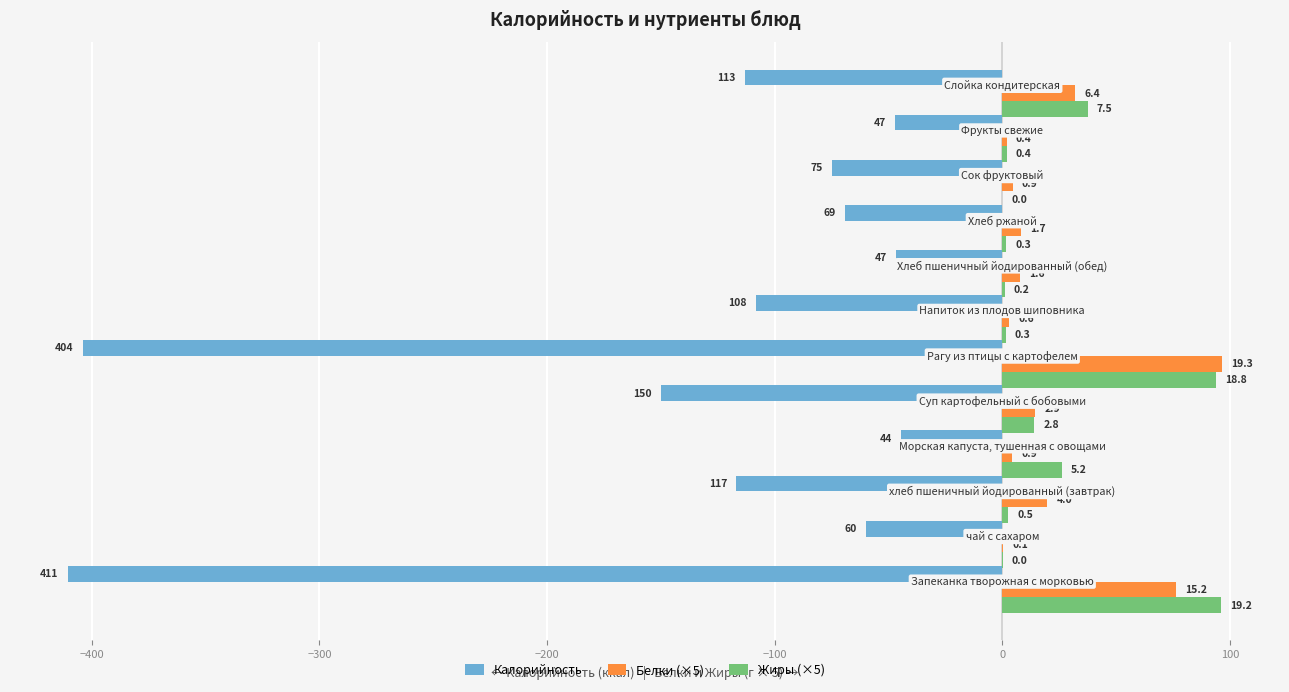

What are all the series names shown in the legend?

Калорийность, Белки (×5), Жиры (×5)